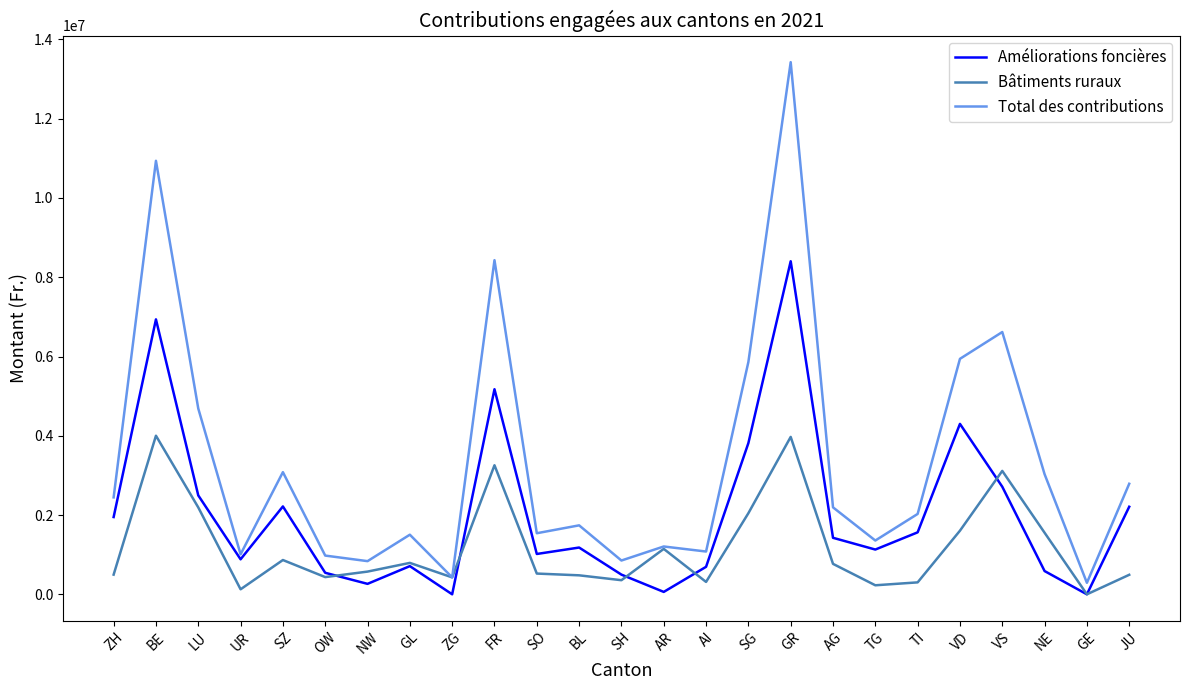

At which category is the sum across all series the highest?

GR